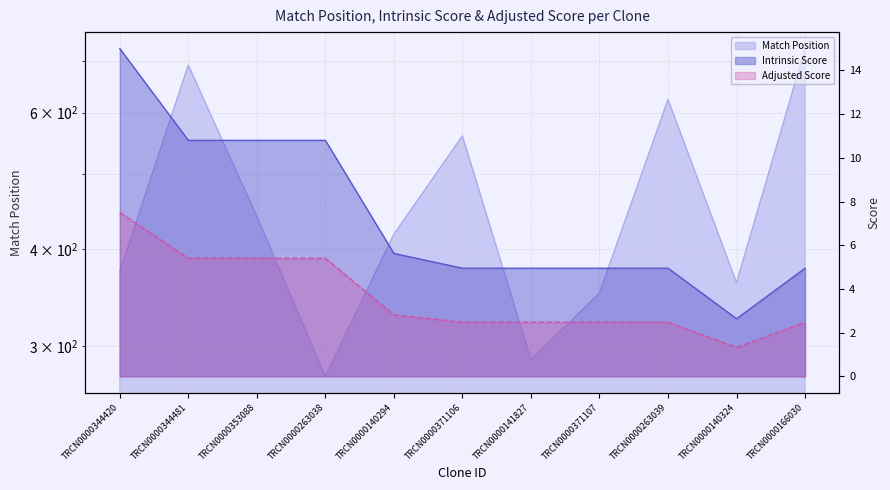

Read the Match Position value at TRCN0000140324.

362.0